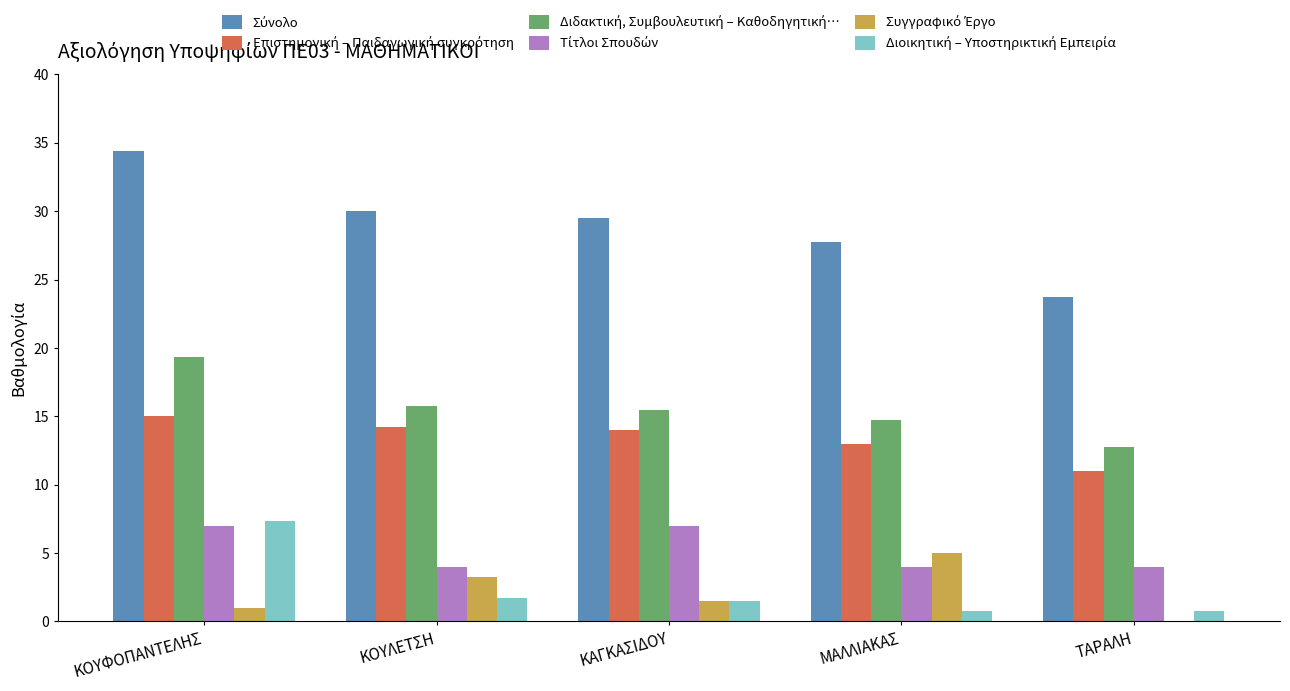

What is the maximum value shown in the chart?

34.4